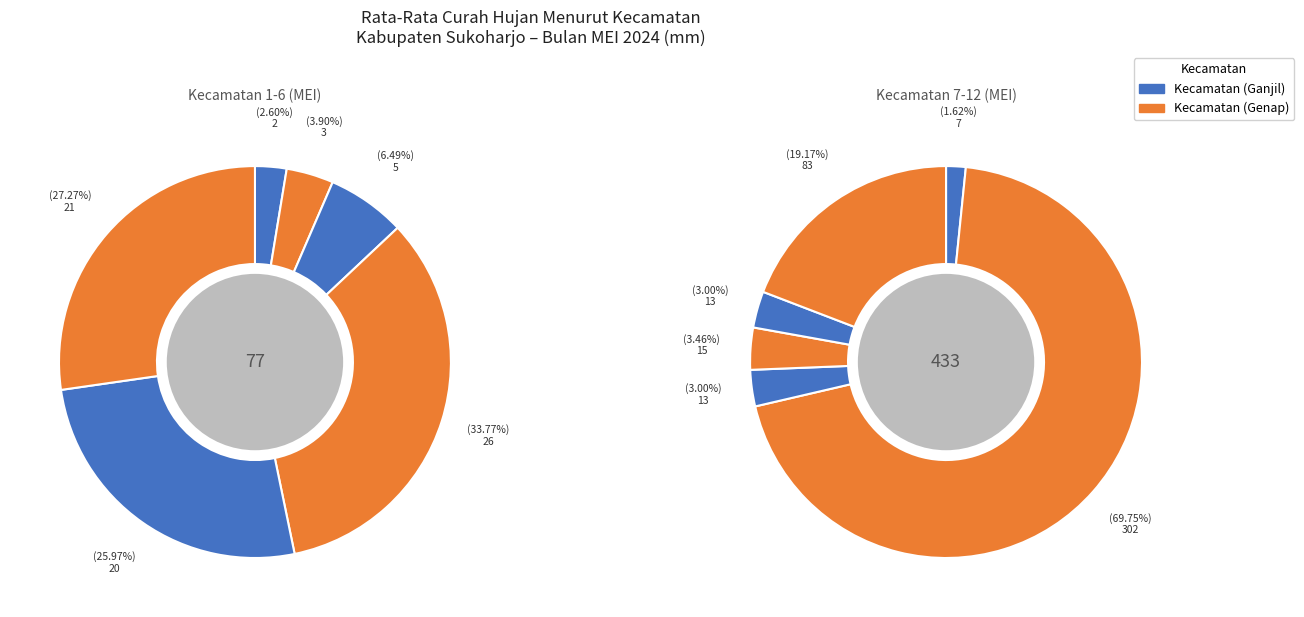

Is the sum of WERU and KARTASURA greater than half?

No